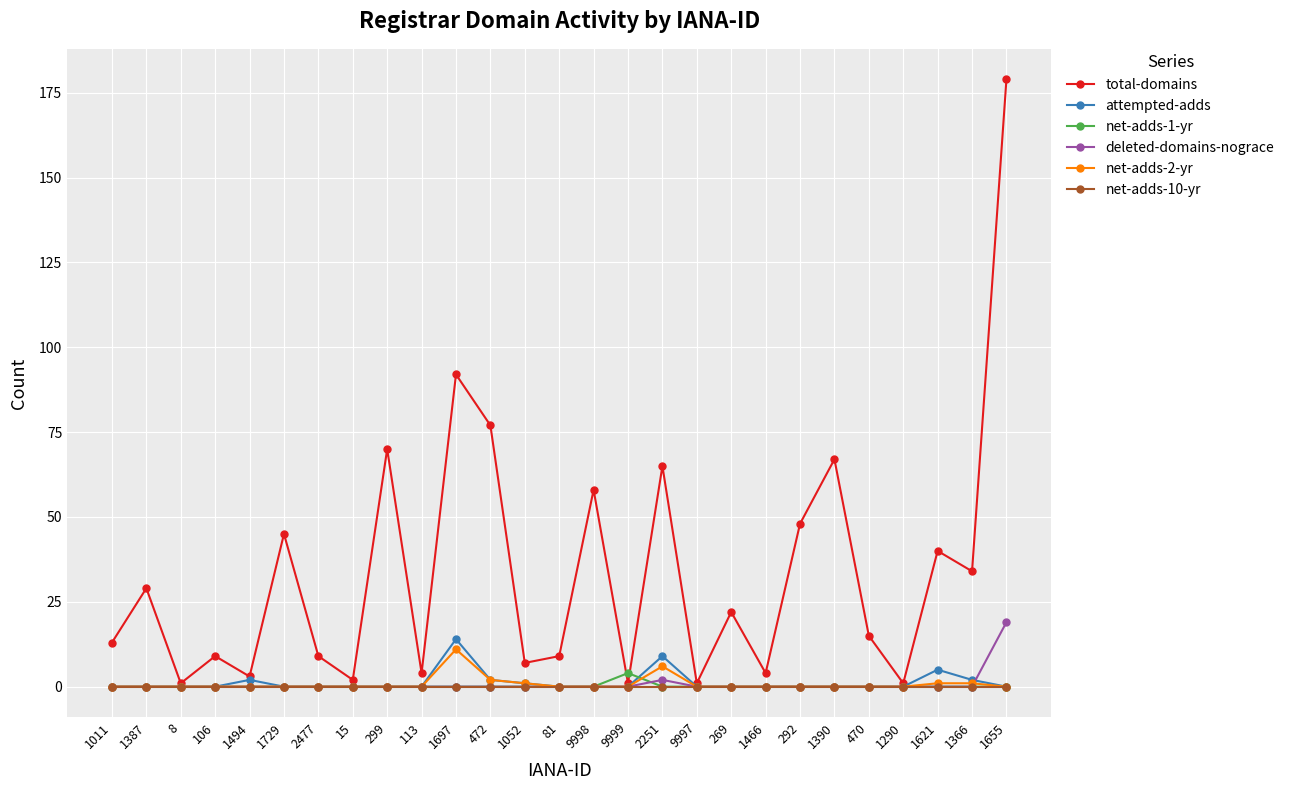

How many interior local peaks does the total-domains series have?

10